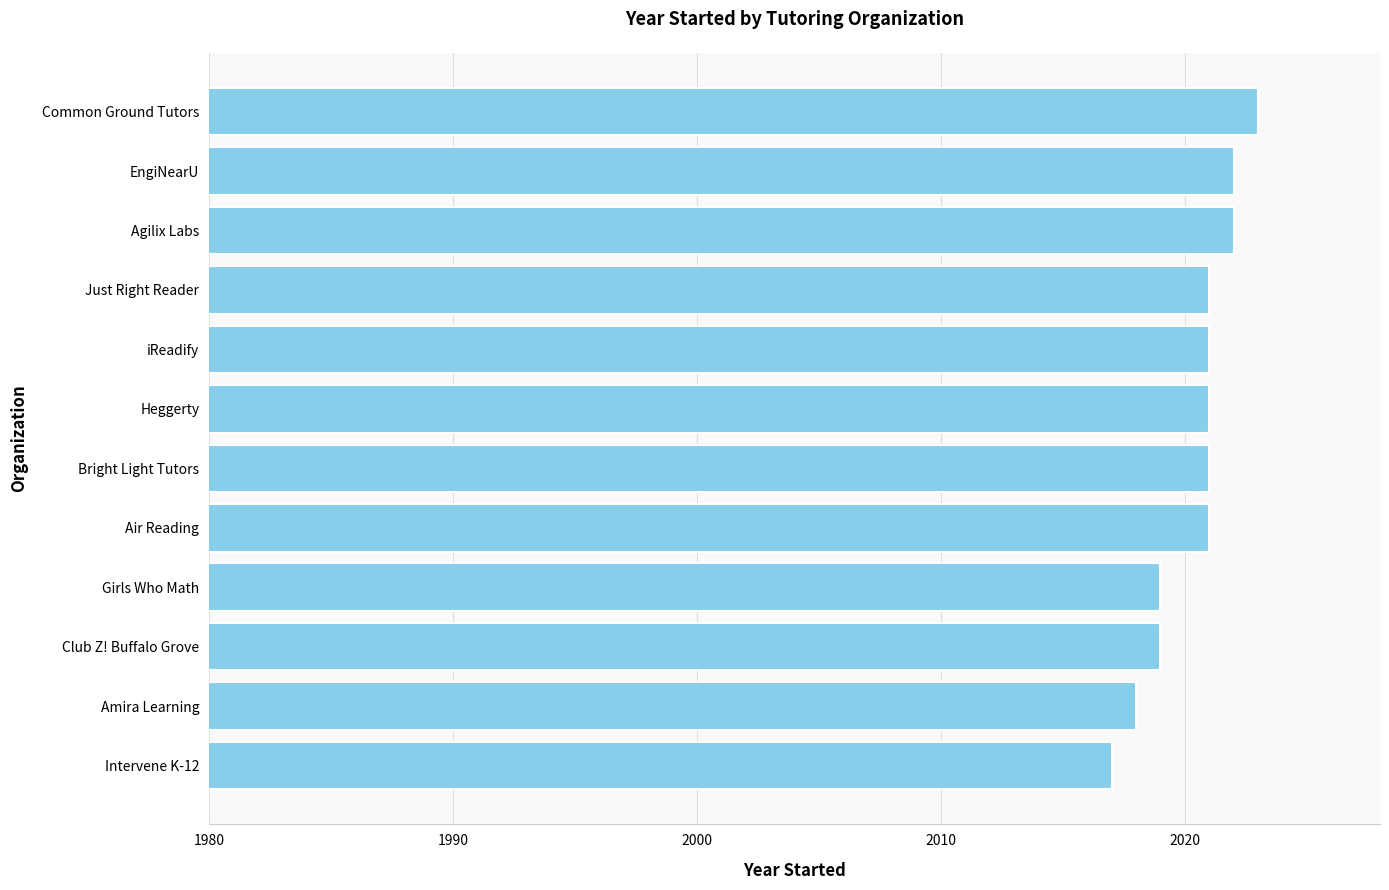

Reading bottom to top, extract all data points from this chart.

Intervene K-12=2017	Amira Learning=2018	Club Z! Buffalo Grove=2019	Girls Who Math=2019	Air Reading=2021	Bright Light Tutors=2021	Heggerty=2021	iReadify=2021	Just Right Reader=2021	Agilix Labs=2022	EngiNearU=2022	Common Ground Tutors=2023